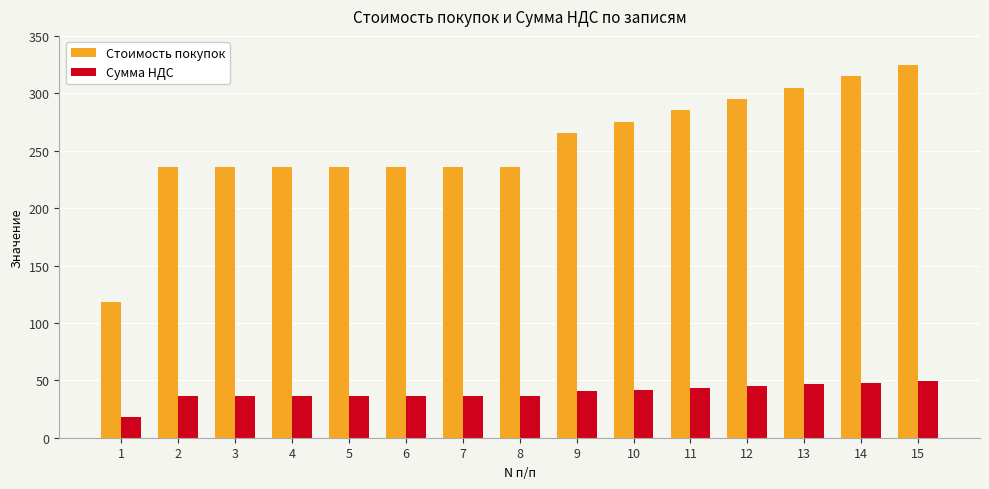

What is the total value across all series at 2?

272.0